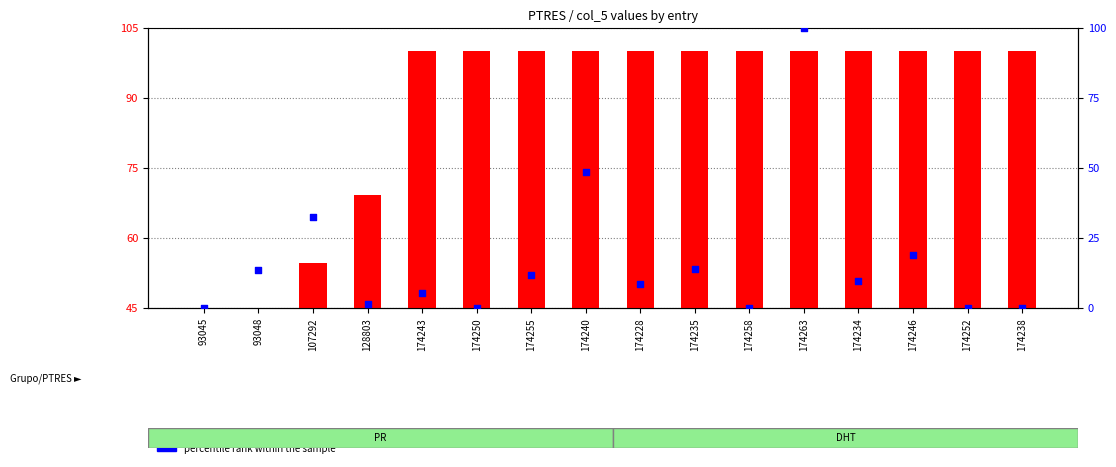

Which series reaches the maximum Y coordinate?

percentile rank within the sample